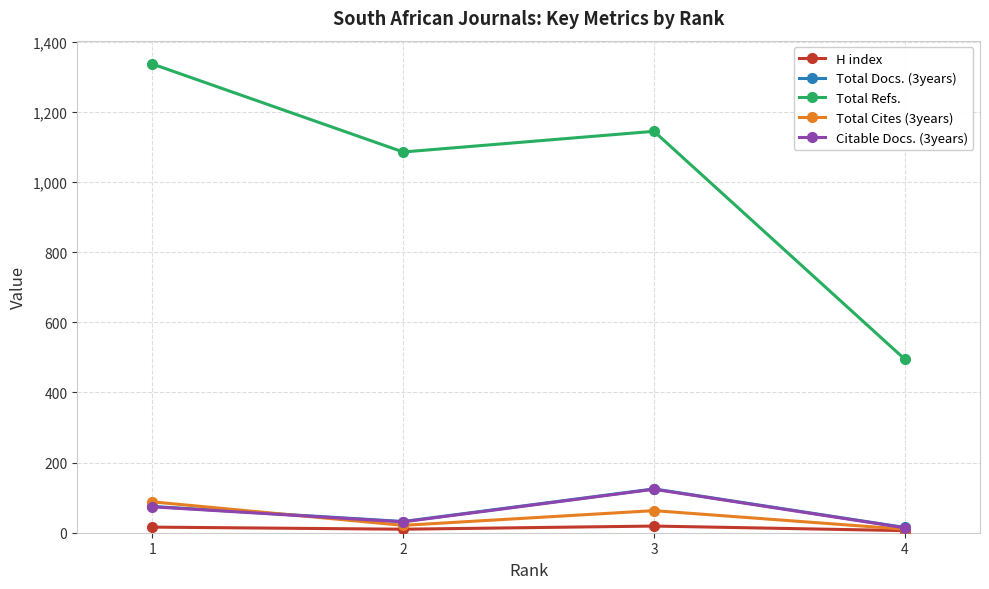

True or false: Total Cites (3years) and Total Refs. intersect in this chart.

False